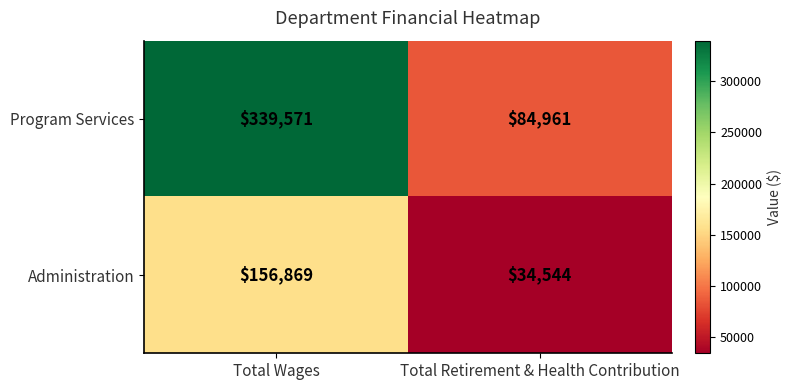

What is the total value across all series at Total Wages?

496440